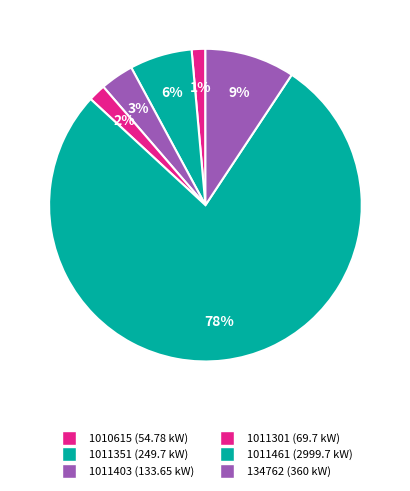

To the nearest percent, what percentage of the pie is 1011403?

3%